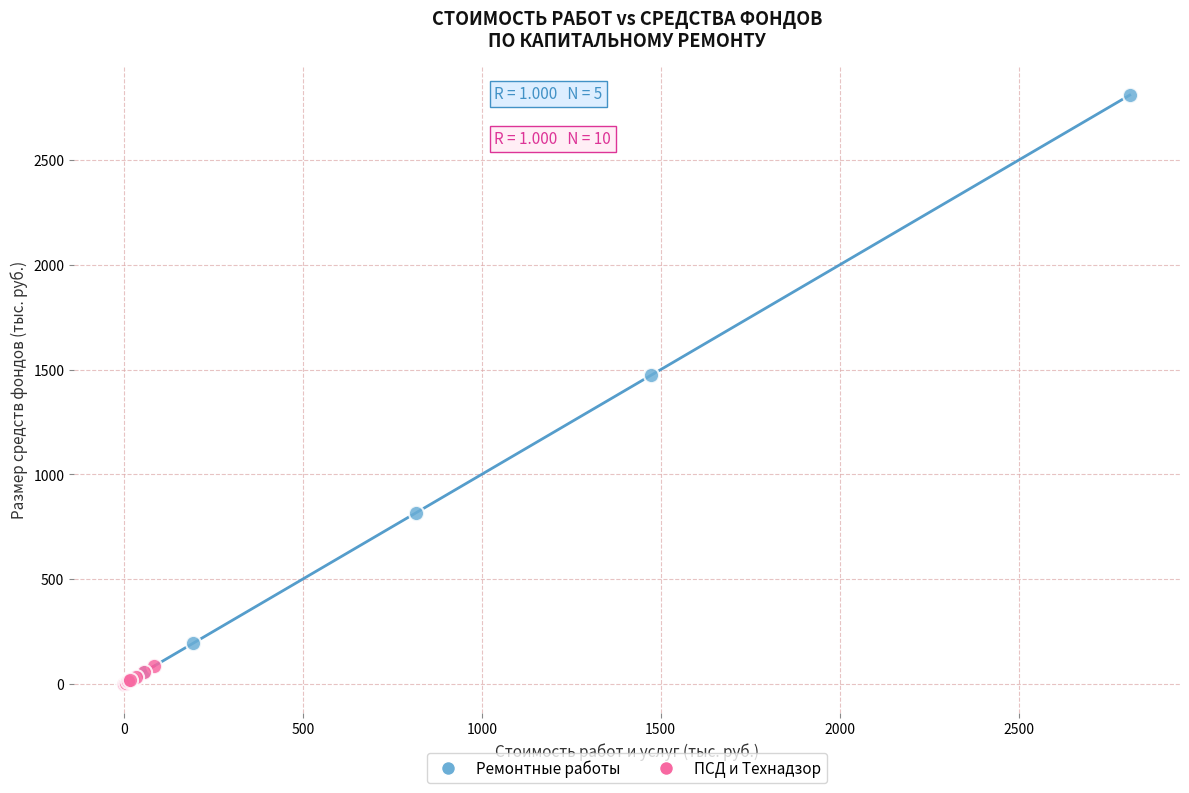

Which series has the widest spread of Y values?

Ремонтные работы